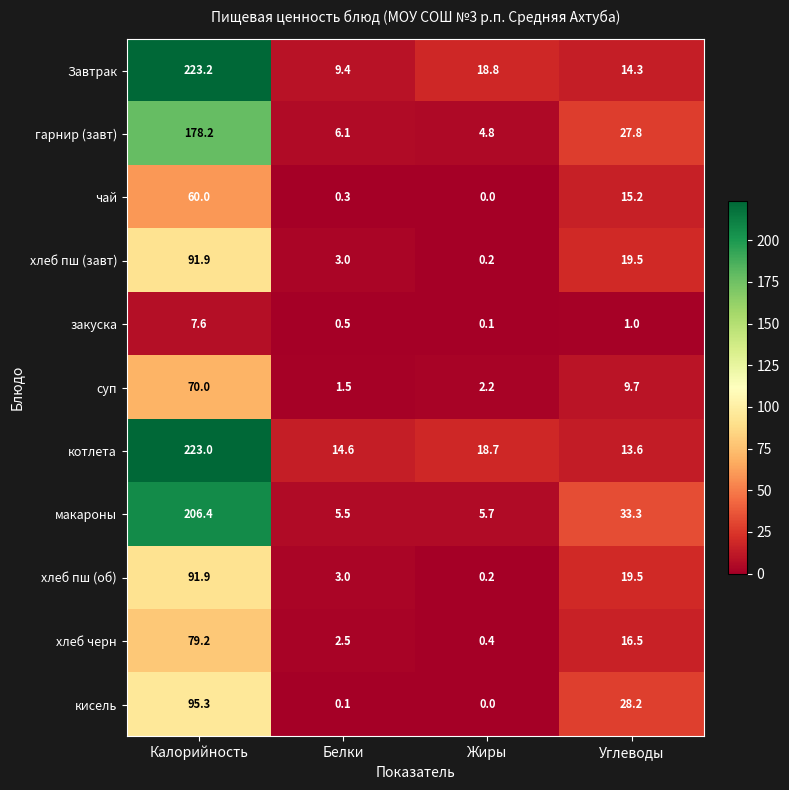

What is the difference between the maximum and second lowest values in the суп series?

67.8